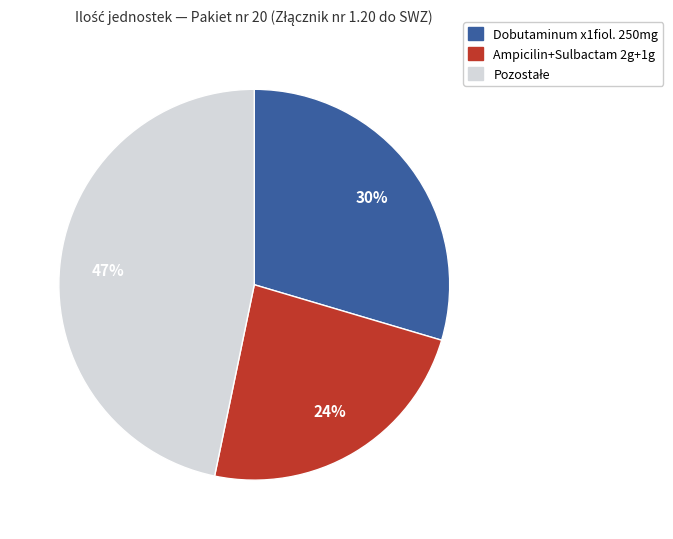

To the nearest percent, what is the difference between the largest and smallest slice percentages?

23%